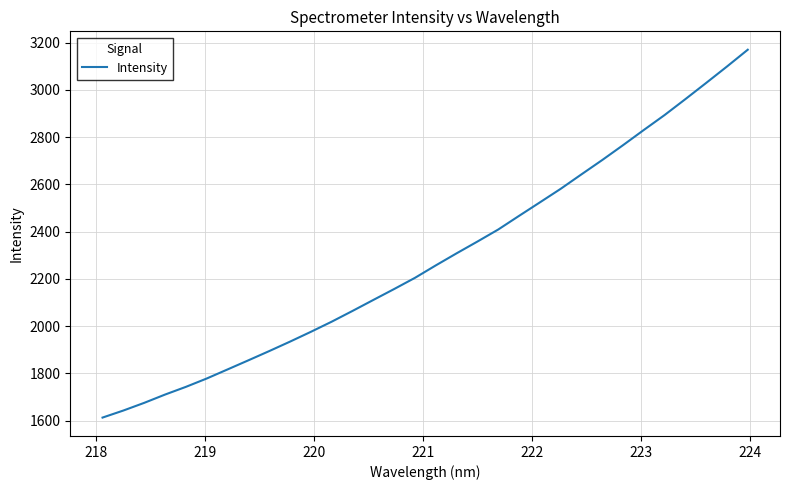

What is the maximum value shown in the chart?

3169.9